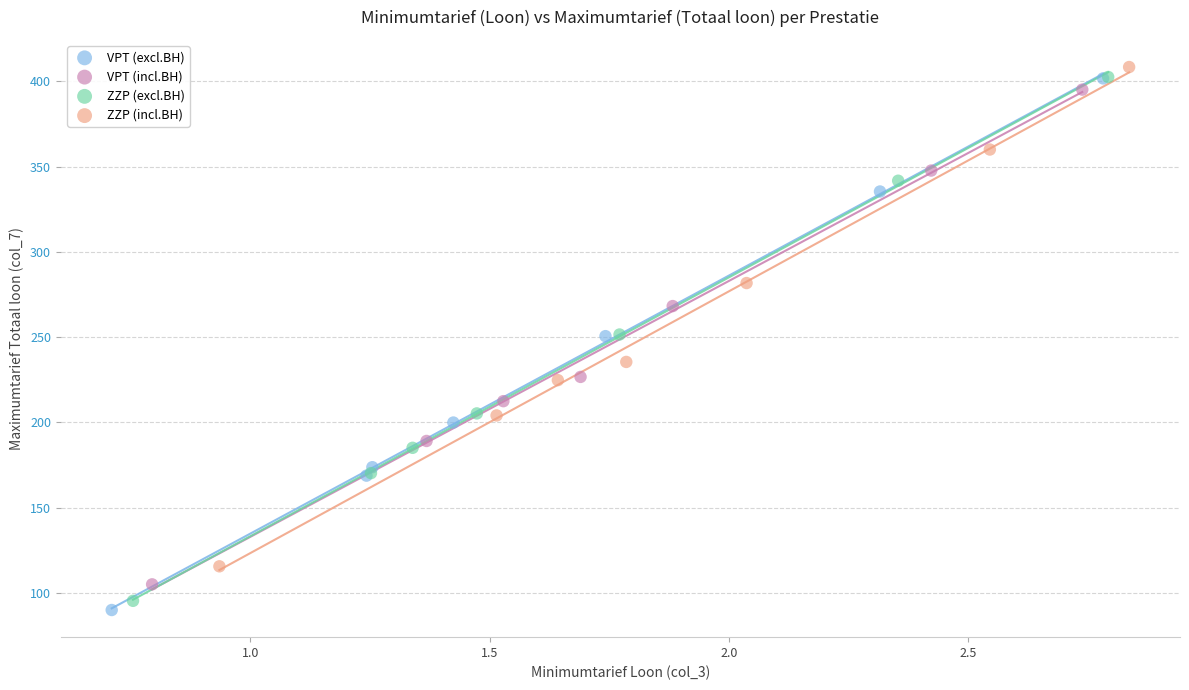

Which series has the widest spread of Y values?

VPT (excl.BH)